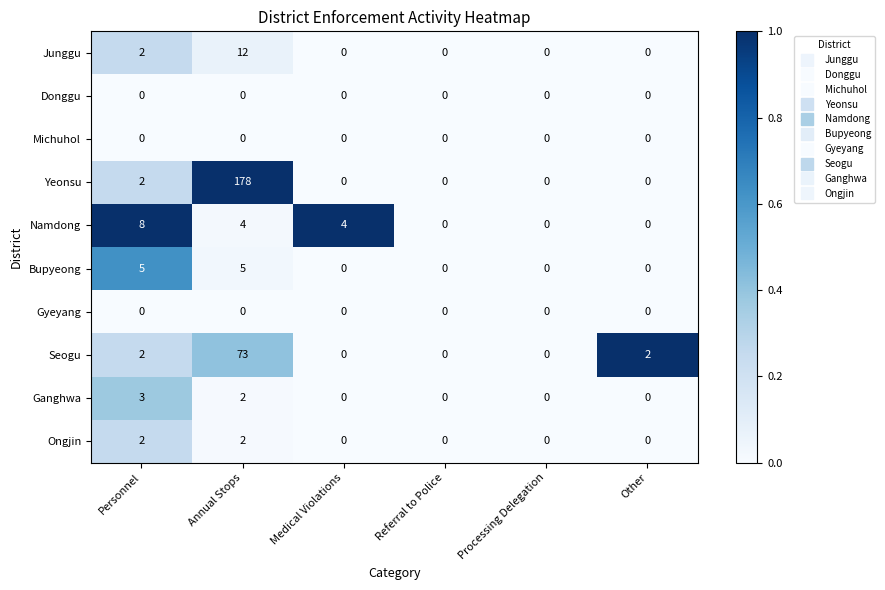

Between Personnel and Other, which series saw the biggest shift?

Namdong